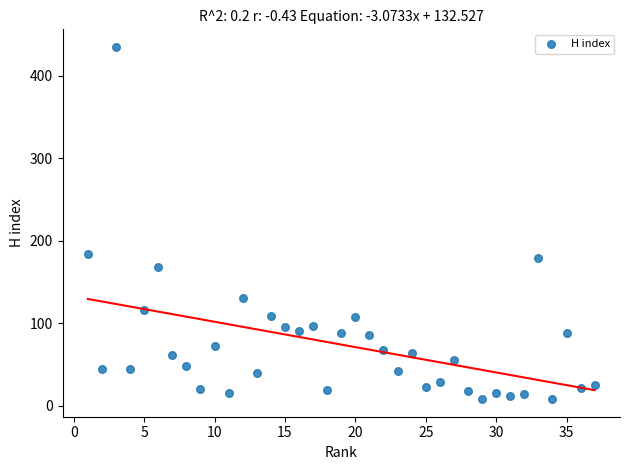

What Y value in the scatter plot is closest to 221?

184